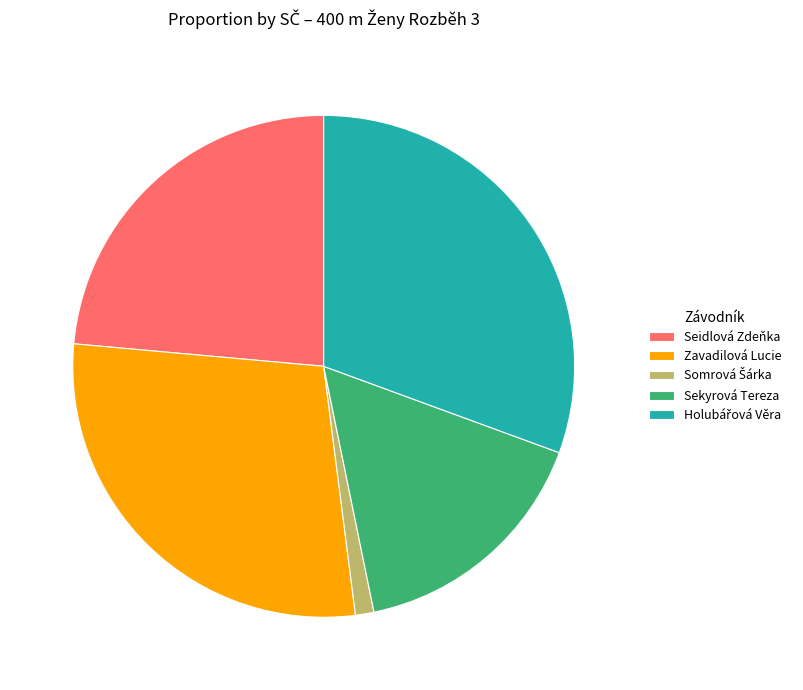

True or false: Seidlová Zdeňka accounts for 17% of the total.

False